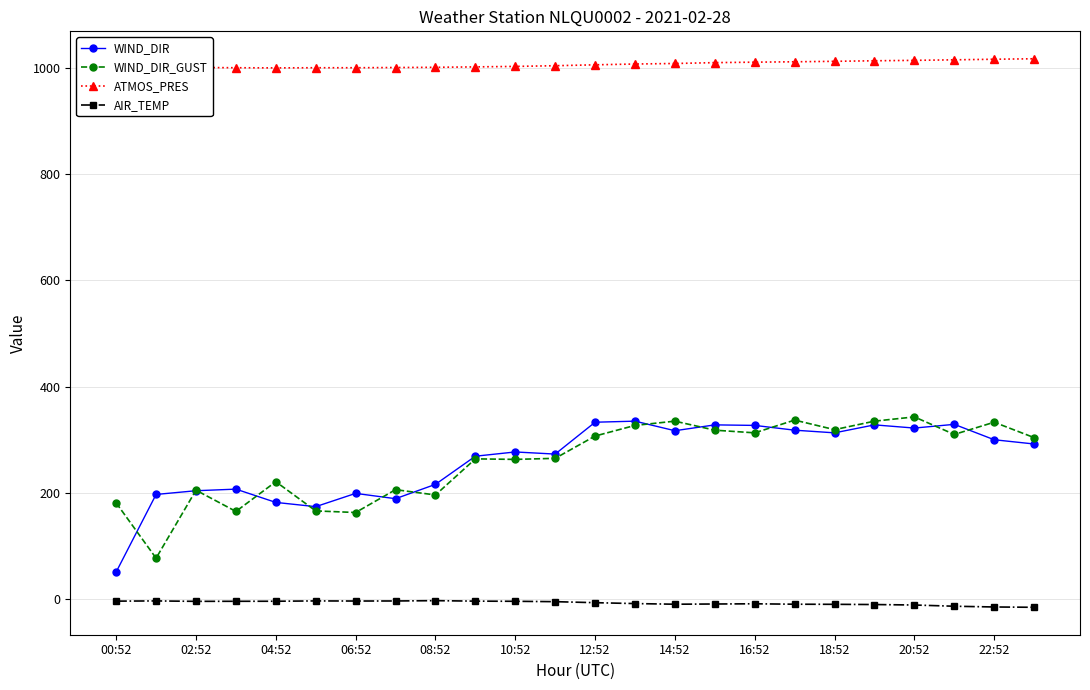

True or false: AIR_TEMP has more than 0 interior local peaks.

True